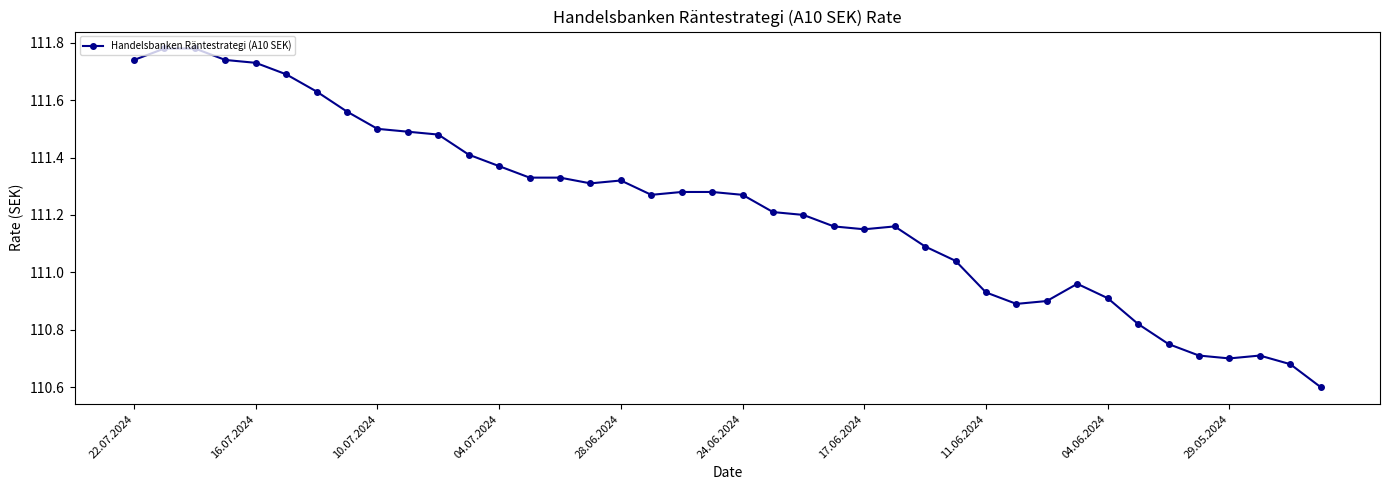

What is the sum of all values?

4448.9